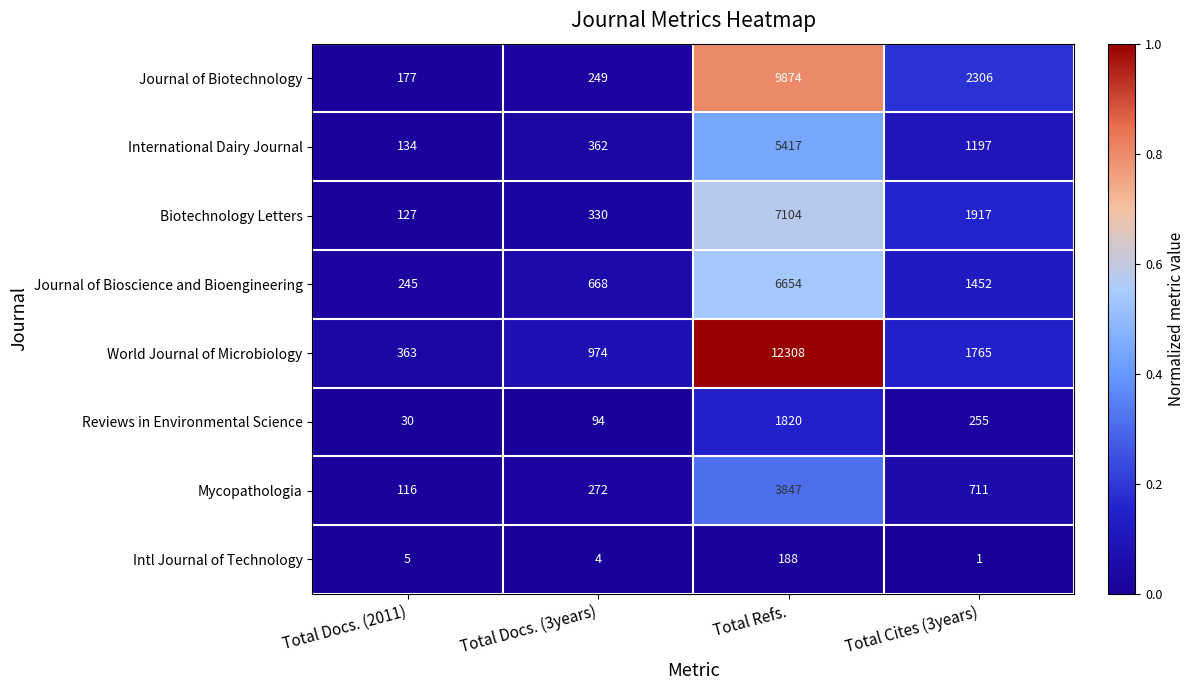

Which label corresponds to the largest value in the chart?

Total Refs.